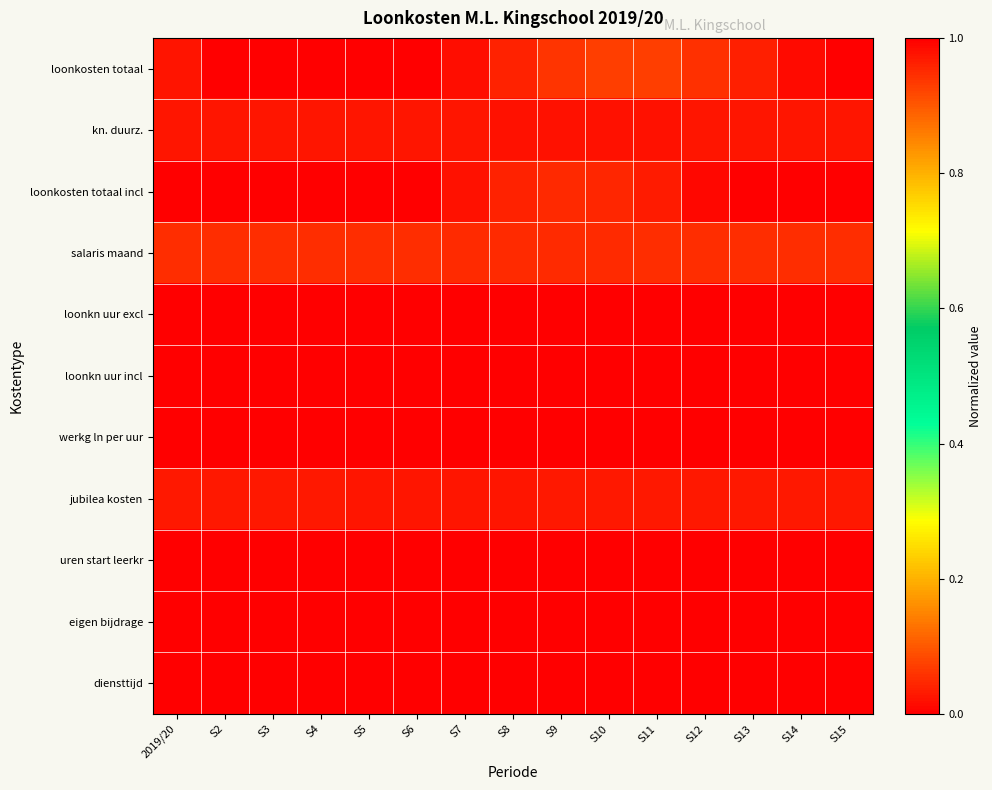

List the series in order of their peak value, highest first.

loonkosten totaal incl, loonkosten totaal, salaris maand, jubilea kosten, kn. duurz., uren start leerkr, loonkn uur incl, diensttijd, loonkn uur excl, werkg ln per uur, eigen bijdrage